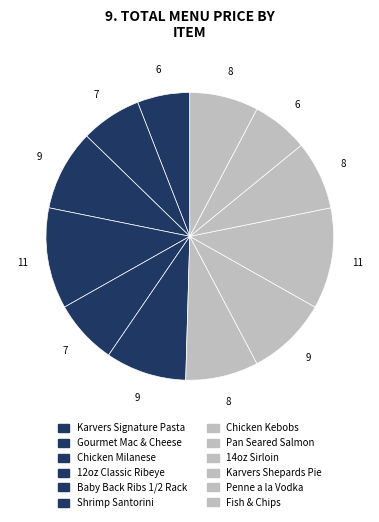

Is it true that 14oz Sirloin is 3% of the pie?

False